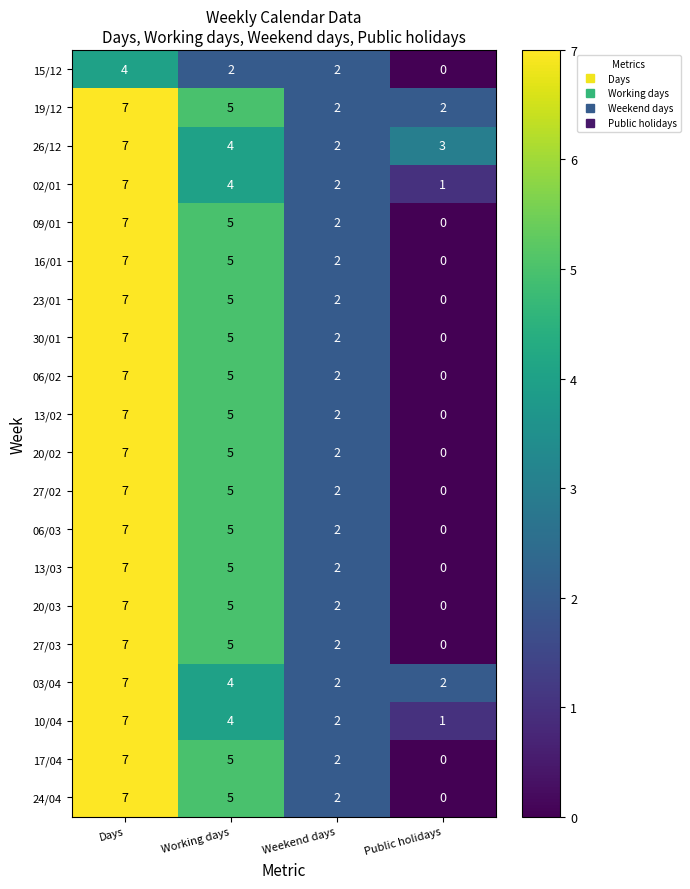

What is the sum of all 27/03 values?

14